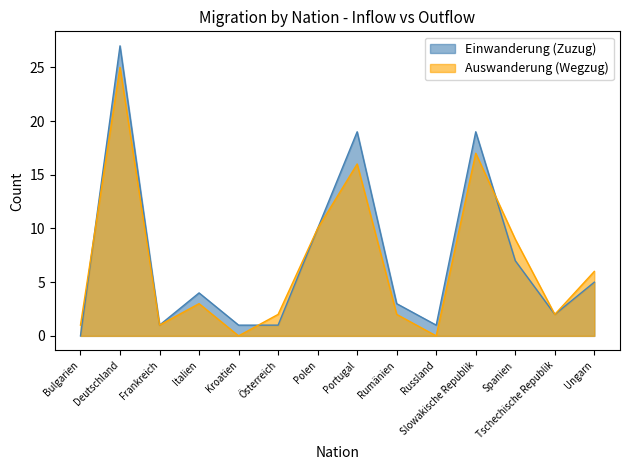

List the labels in order of Auswanderung (Wegzug) value, largest first.

Deutschland, Slowakische Republik, Portugal, Polen, Spanien, Ungarn, Italien, Österreich, Rumänien, Tschechische Republik, Bulgarien, Frankreich, Kroatien, Russland